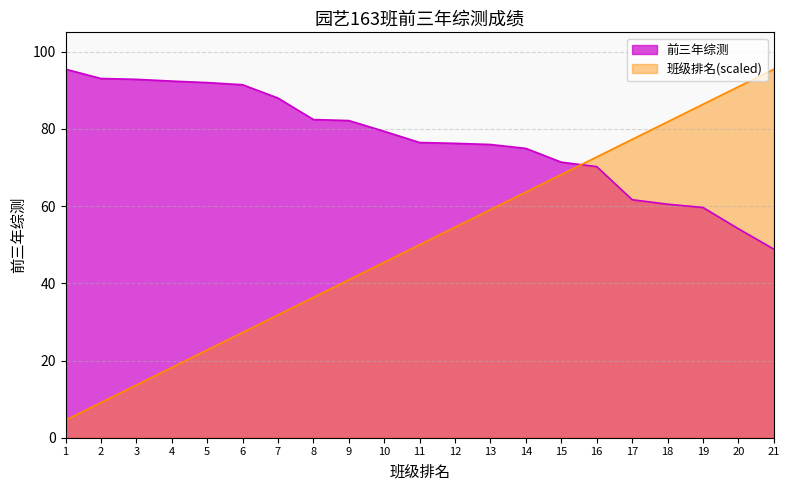

The 前三年综测 series shows 126.6 at 10. True or false?

False